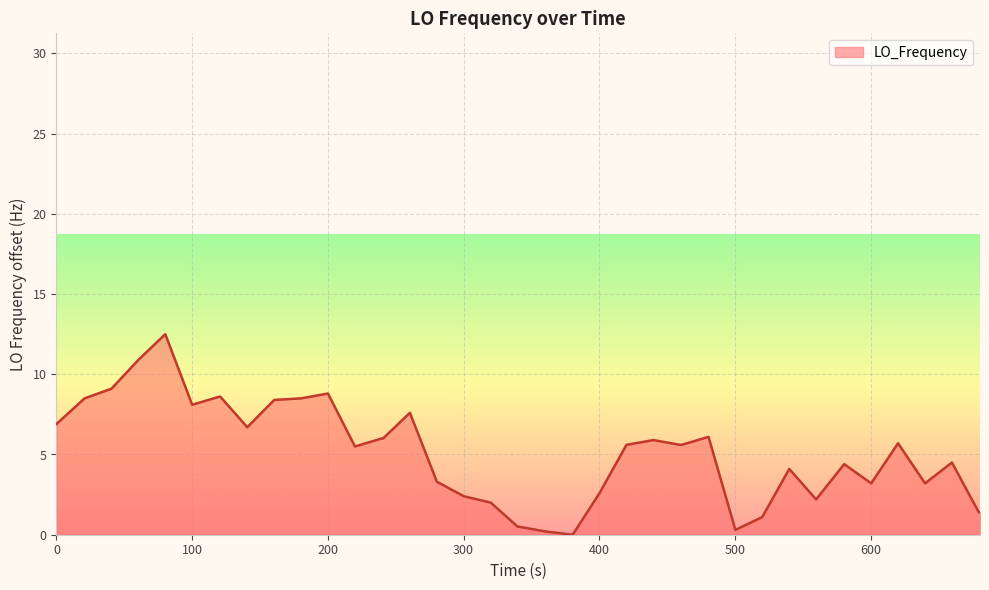

How many values are below 5?

18